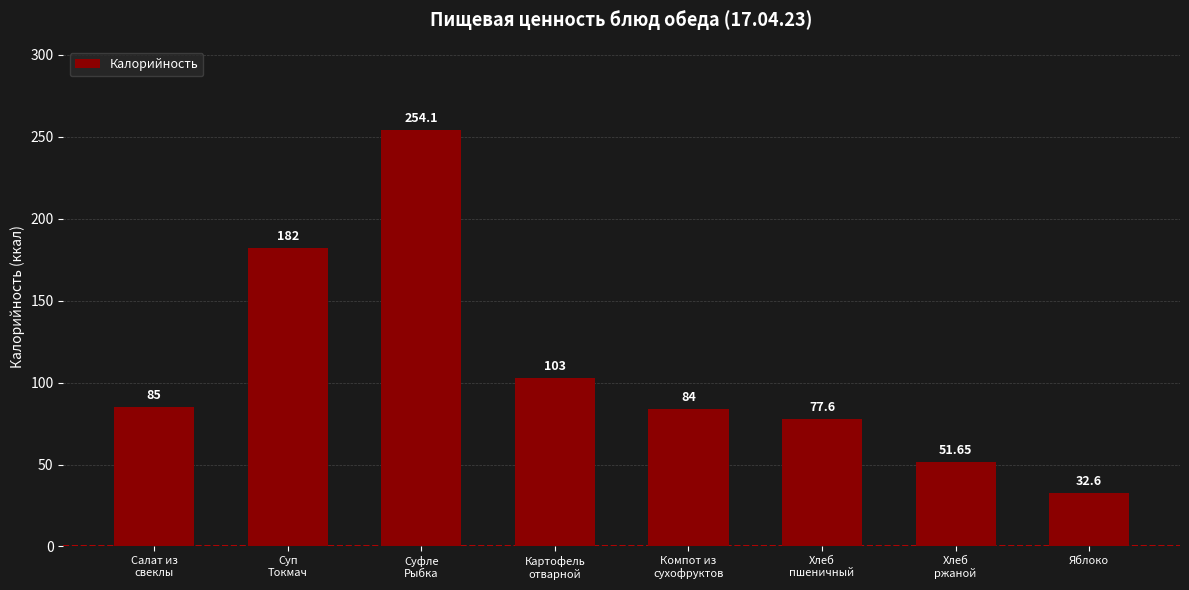

What is the value of the 6th bar from the left?

77.6